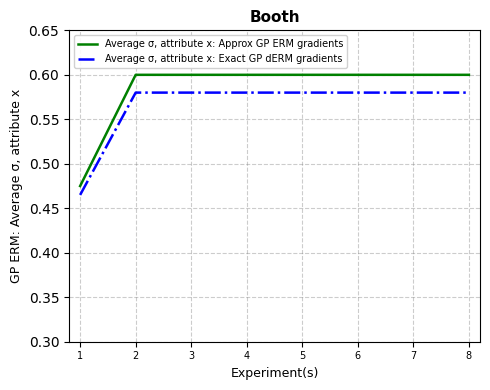

The Average σ, attribute x: Exact GP dERM gradients series shows 0.8 at 8. True or false?

False